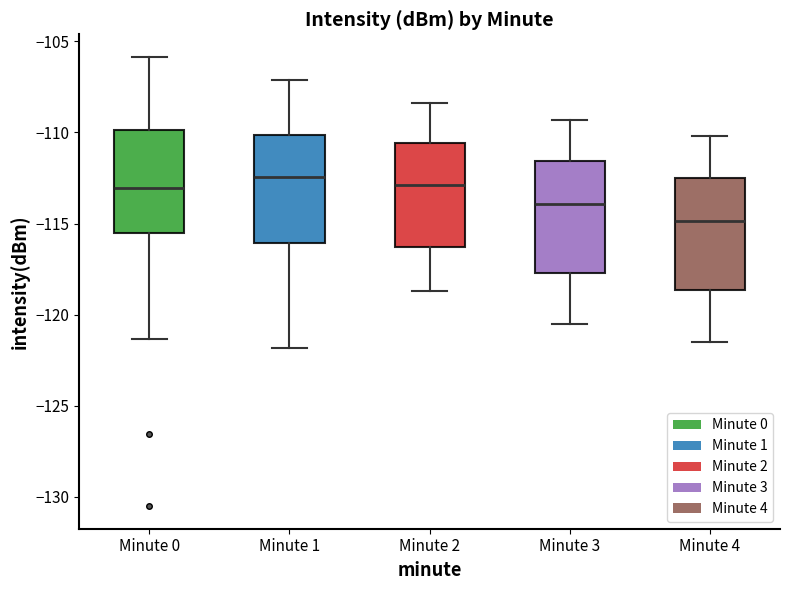

Reading left to right, transcribe this box plot: for each box, give where its median line is, the range the box spans, and where its two whiskers end, as read against the y-axis. The values are not printed on the chart, so give them approximately, as read against the axis.

Minute 0: median -113.0, box -115.5 to -110.0, whiskers -121.5 to -106.0
Minute 1: median -112.5, box -116.0 to -110.0, whiskers -122.0 to -107.0
Minute 2: median -113.0, box -116.5 to -110.5, whiskers -118.5 to -108.5
Minute 3: median -114.0, box -117.5 to -111.5, whiskers -120.5 to -109.5
Minute 4: median -115.0, box -118.5 to -112.5, whiskers -121.5 to -110.0